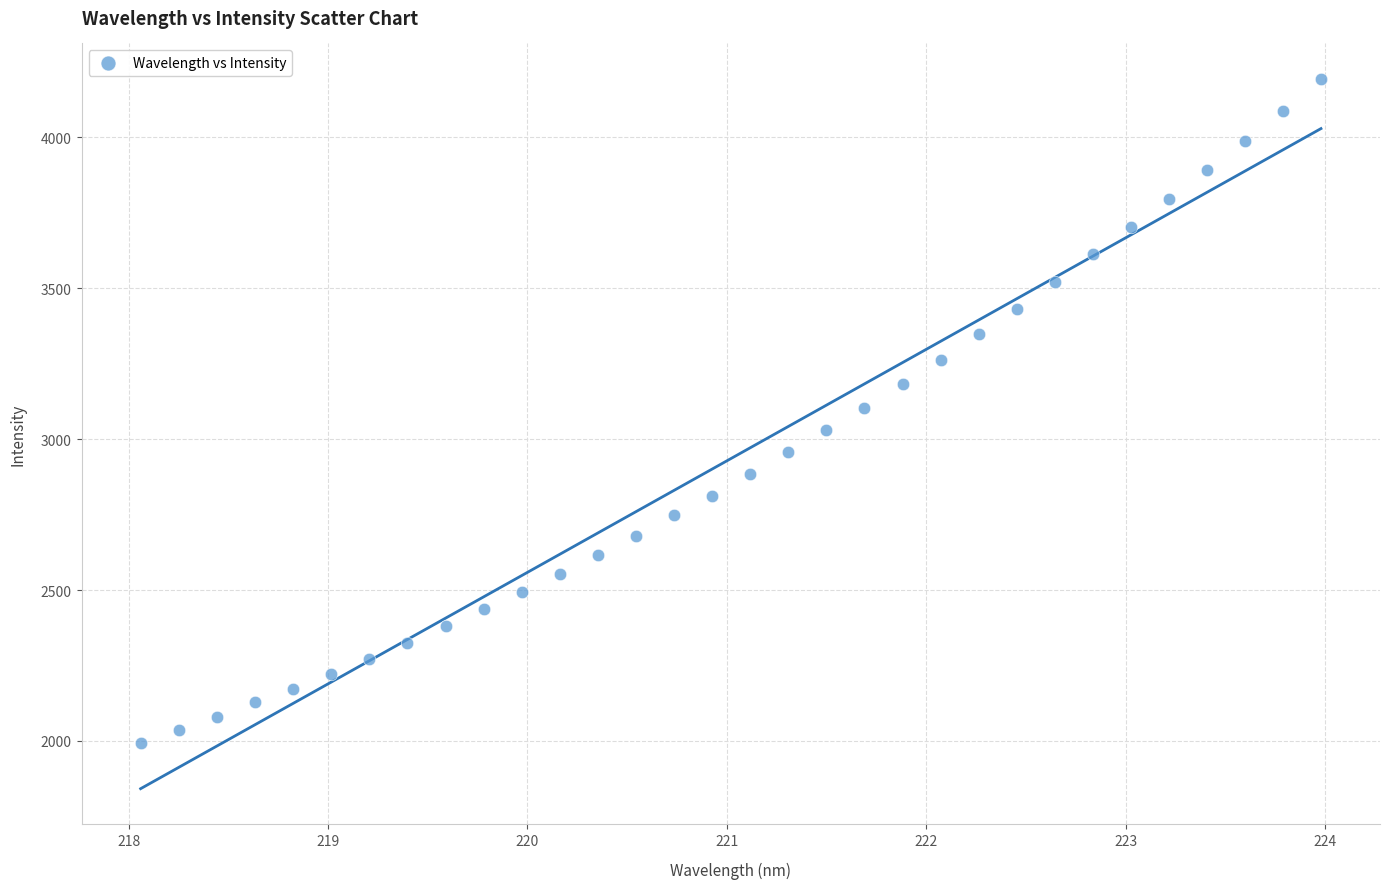

What is the range of Y values (max minus min)?

2199.5